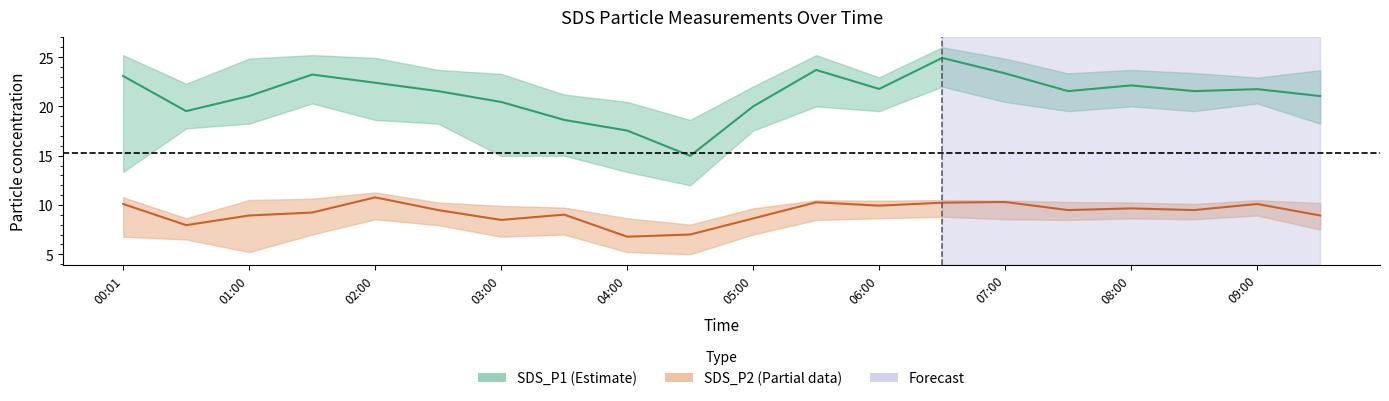

What are all the series names shown in the legend?

SDS_P1, SDS_P2